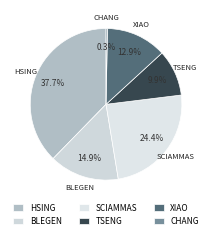

To the nearest percent, what is the average slice percentage?

17%